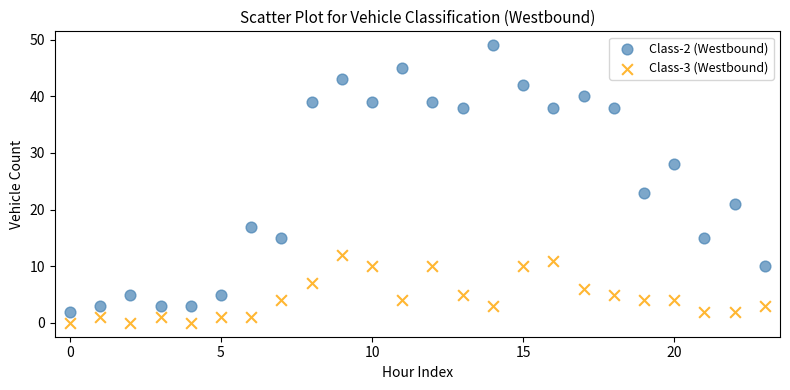

Which series has the widest spread of Y values?

Class-2 (Westbound)